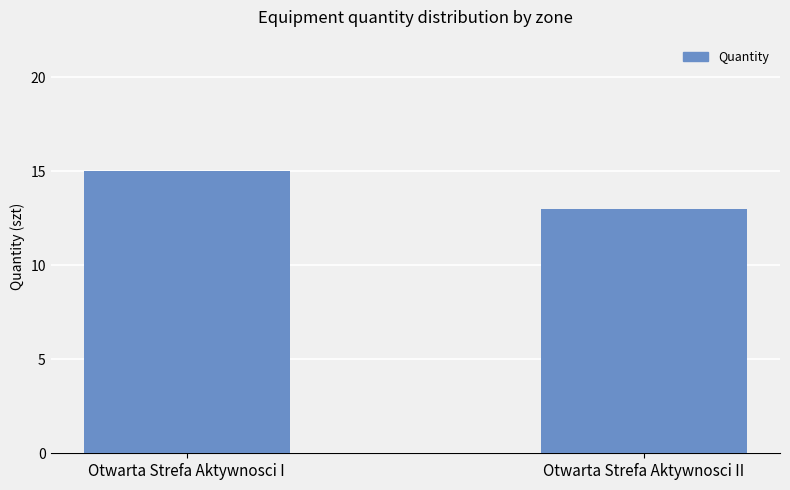

Read the value at Otwarta Strefa Aktywnosci II.

13